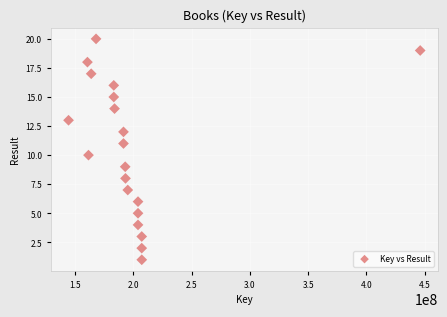

What is the range of X values (max minus min)?

301647388